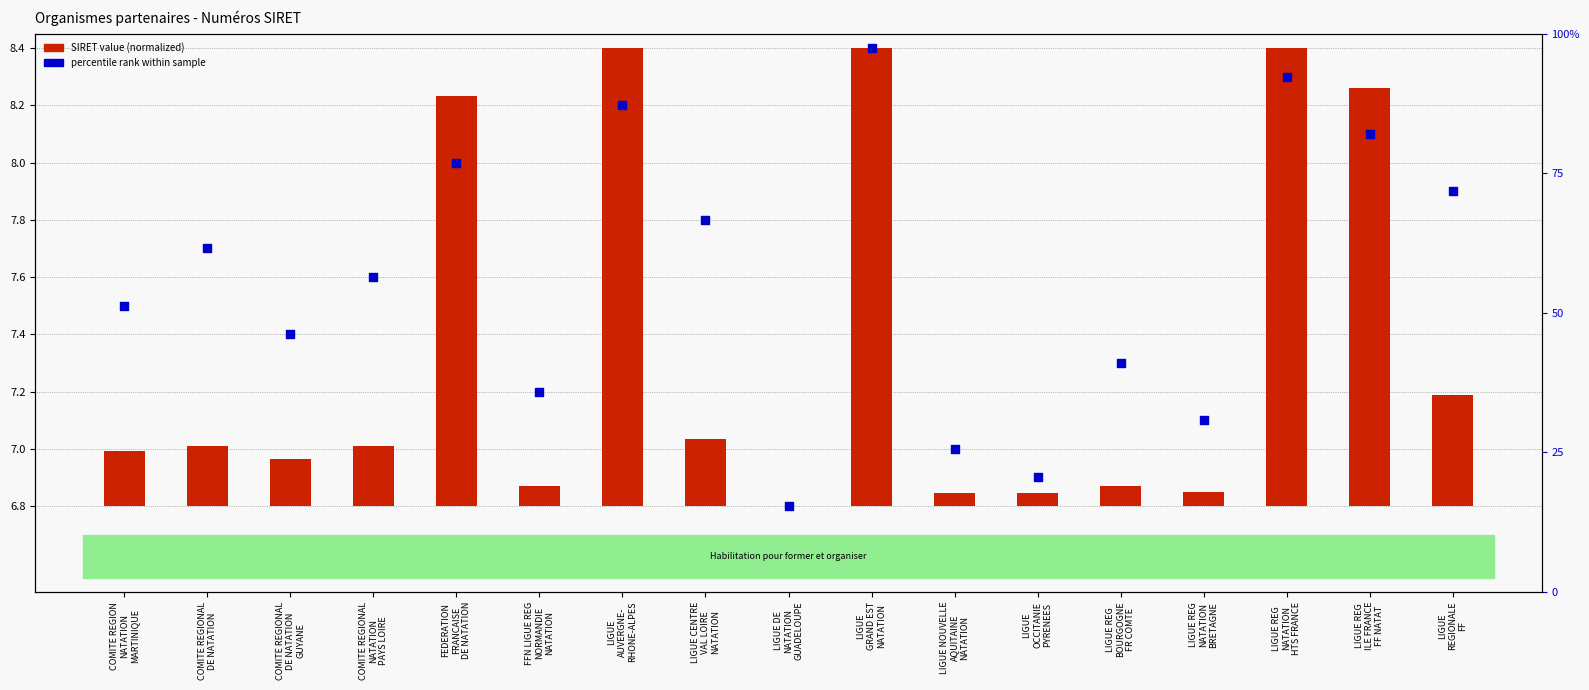

At how many categories does at least one series exceed 2?

17